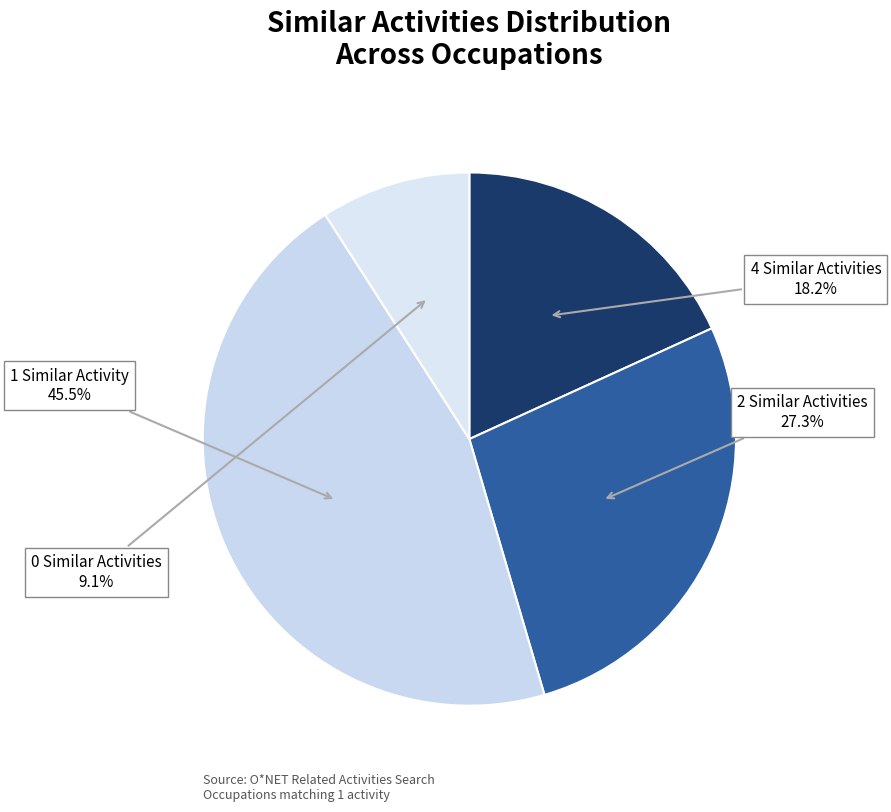

Is there a majority slice in this chart?

No